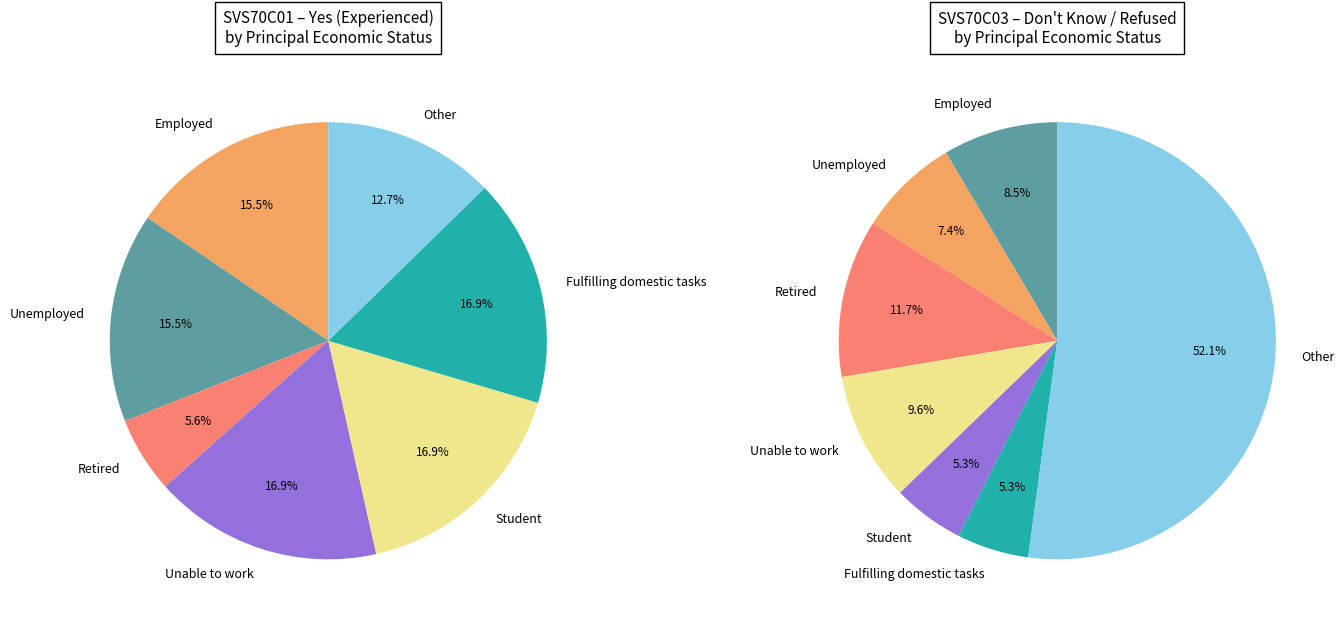

Rank the categories by value from lowest to highest.

Retired, Other, Employed, Unemployed, Unable to work, Student, Fulfilling domestic tasks